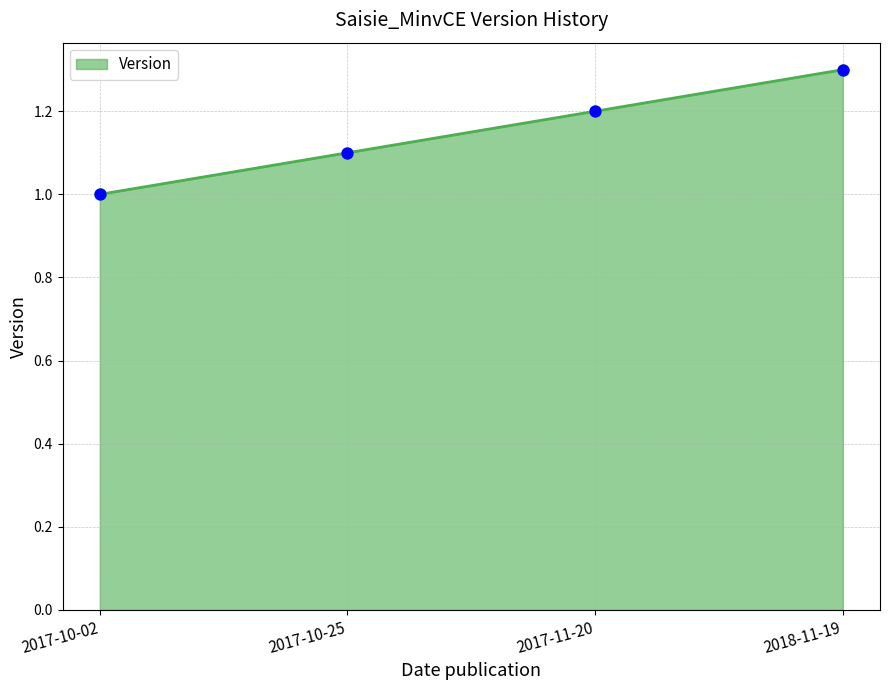

What is the ratio of the value at 2017-10-02 to the value at 2017-10-25?

0.9